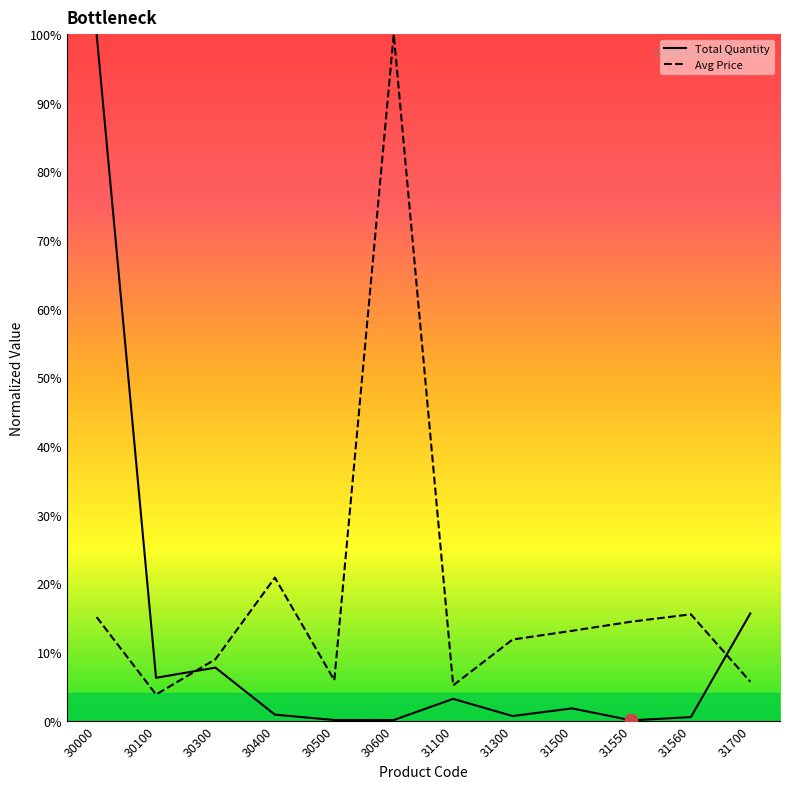

Is the value of Avg Price at 31700 greater than the value of Total Quantity at 31300?

Yes